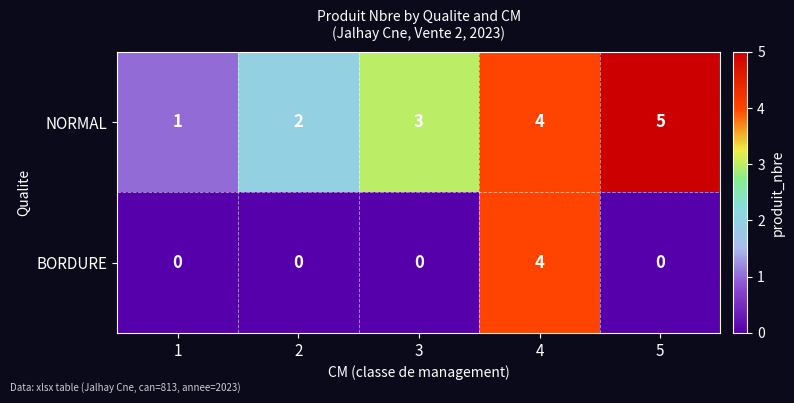

At which category is the sum across all series the highest?

4